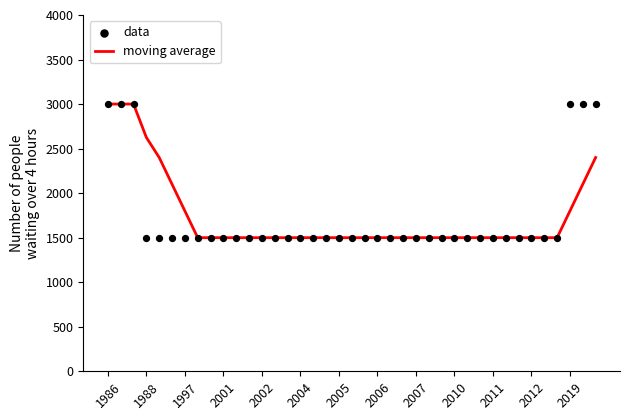

At which category is the sum across all series the highest?

1986